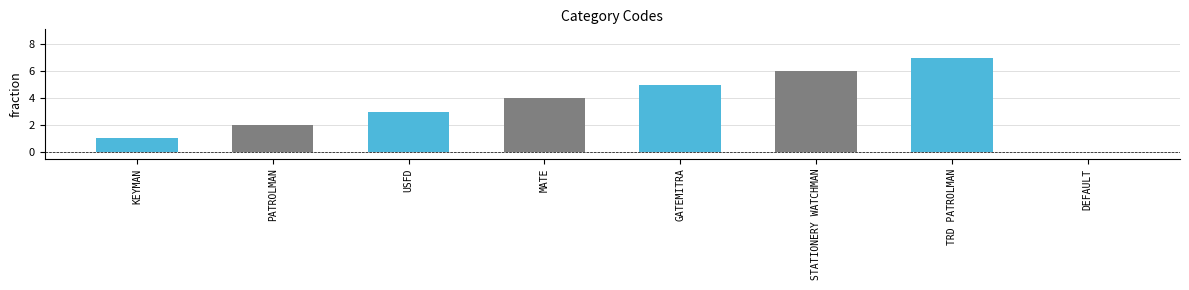

What is the sum of all values?

28